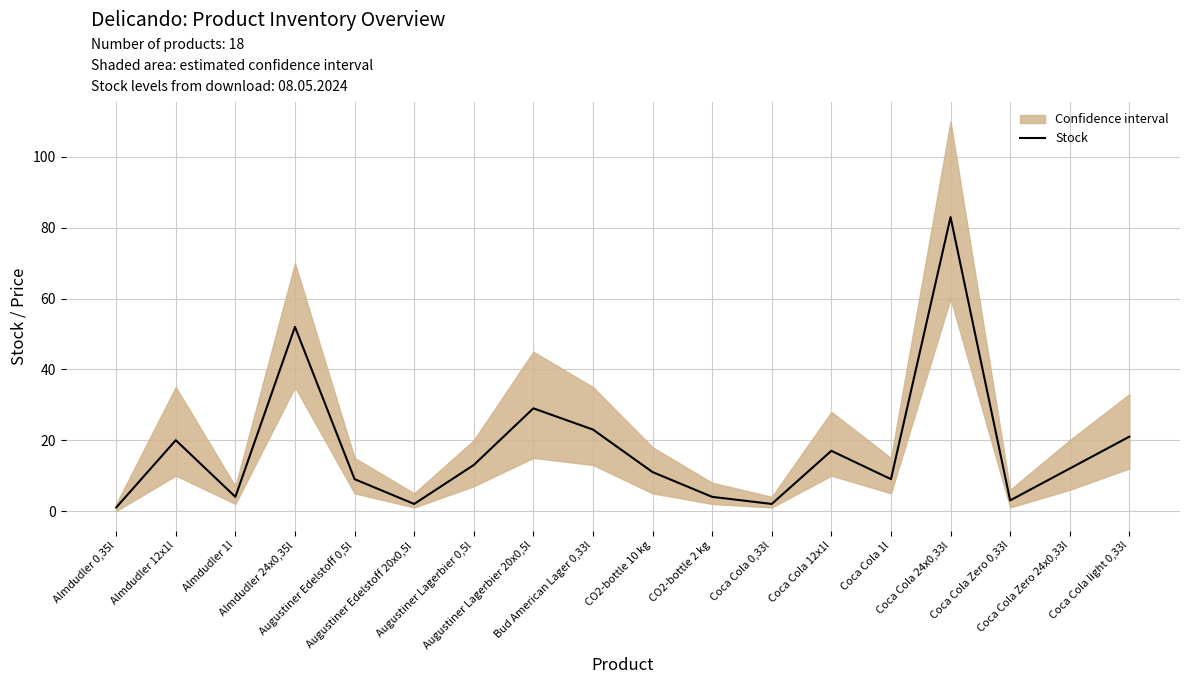

What is the sum of the values at Augustiner Edelstoff 20x0,5l and Coca Cola Zero 0,33l?

5